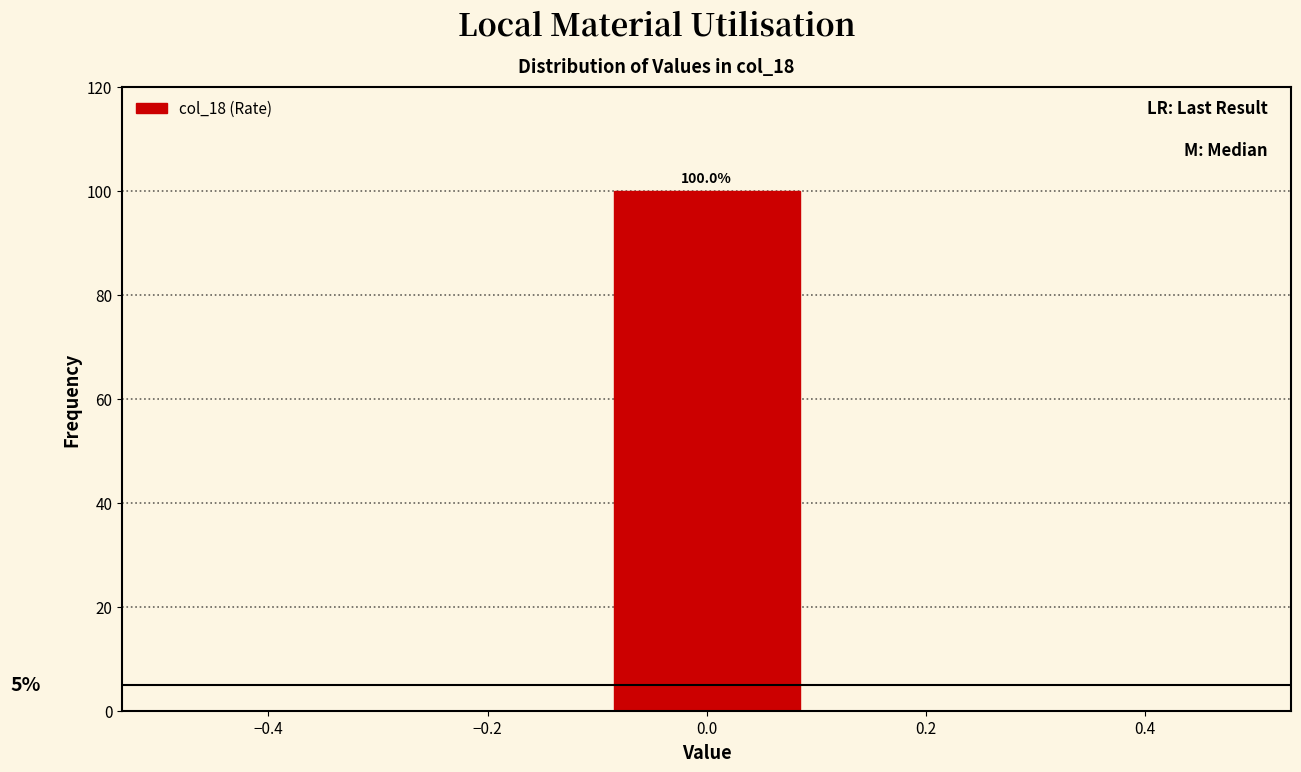

Which range on the x-axis has the tallest bar?

-0.1 to 0.1